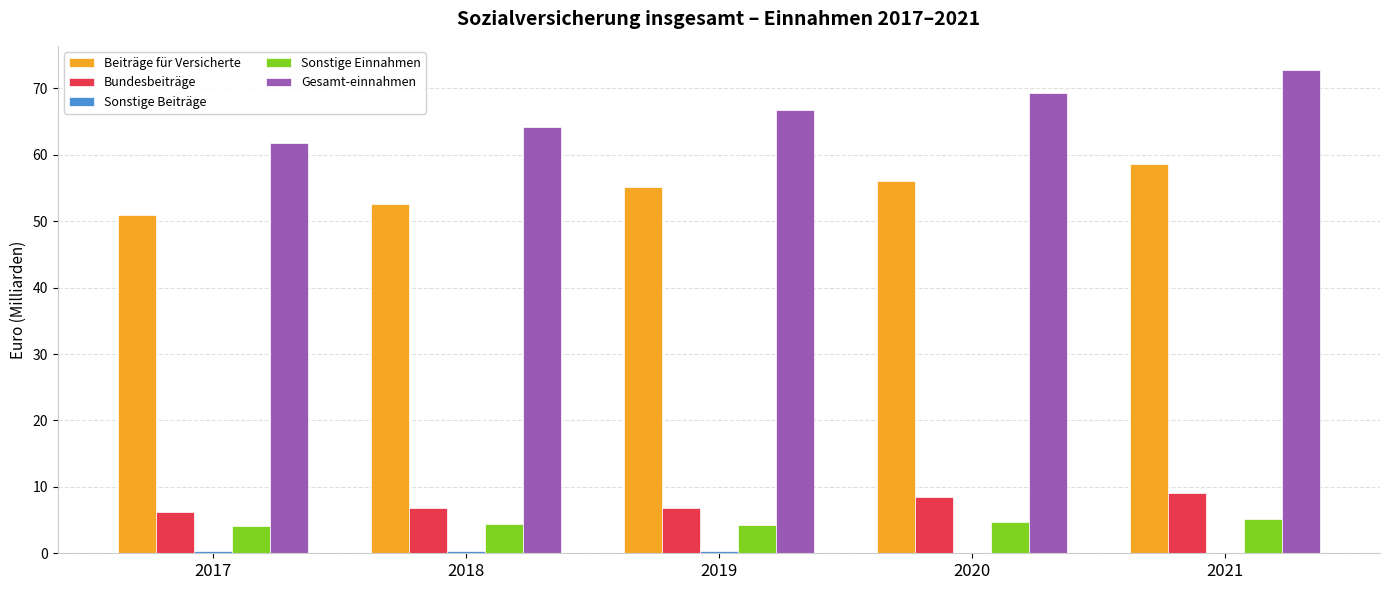

Which series has the largest total across all categories?

Gesamt-einnahmen